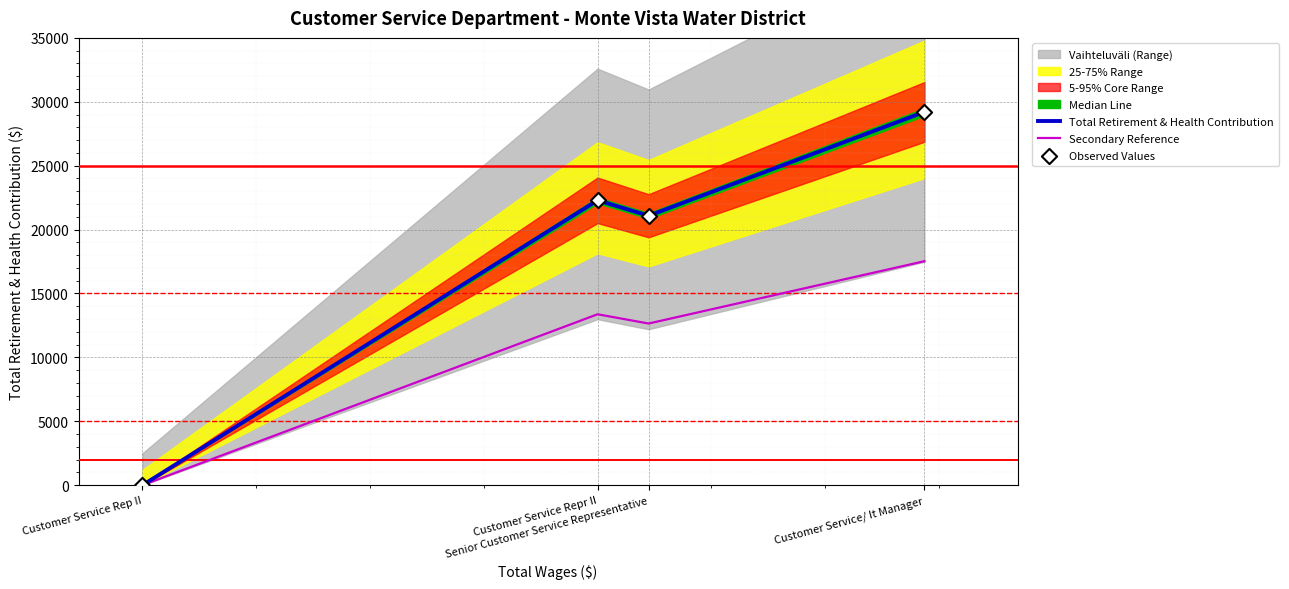

Which series has the widest spread of Y values?

Total Retirement & Health Contribution